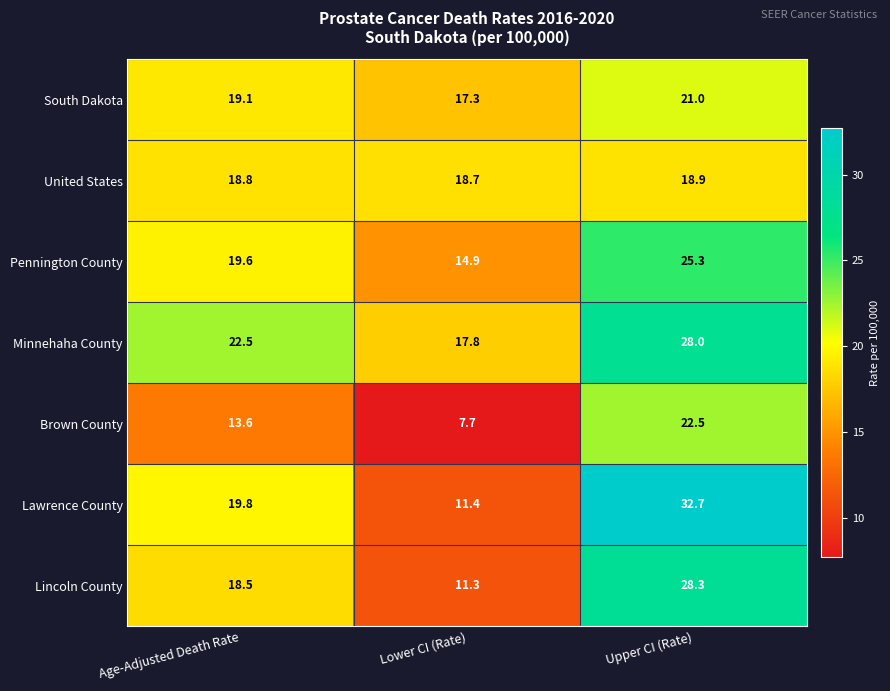

Is it true that Lawrence County equals 11.8 at Upper CI (Rate)?

False